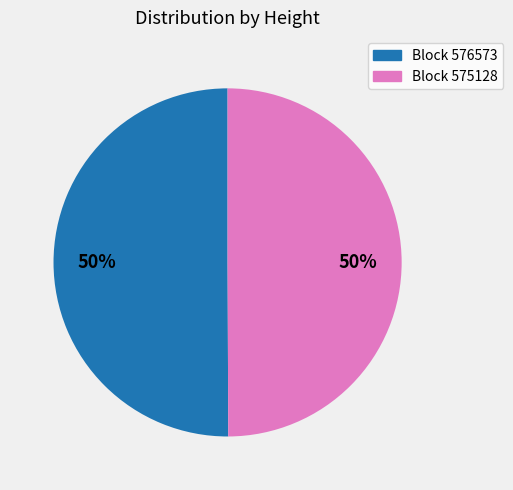

How many slices are in this pie chart?

2